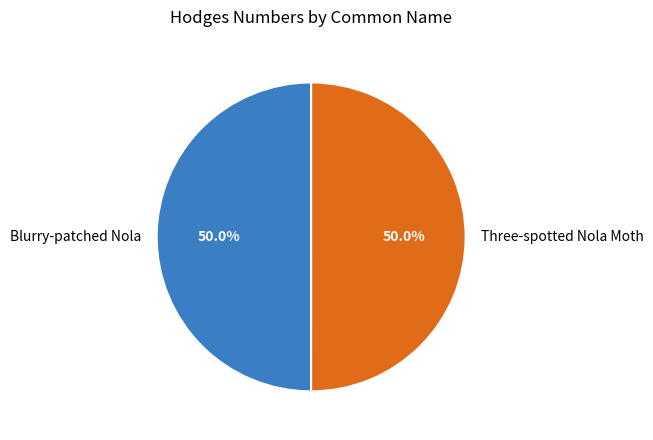

Approximately how many times larger is the value at Three-spotted Nola Moth compared to Blurry-patched Nola?

1.0